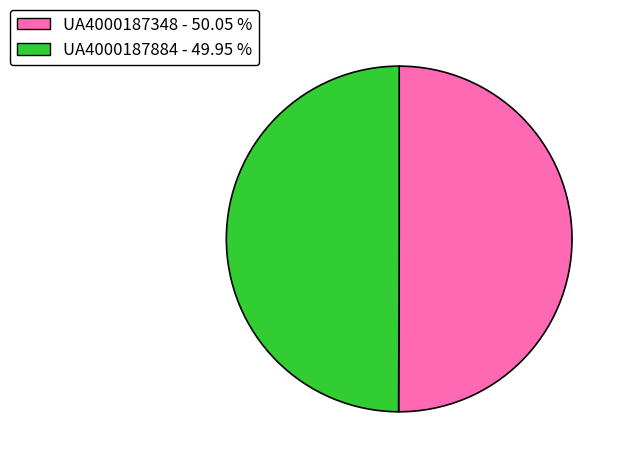

Do UA4000187884 and UA4000187348 together represent more than half of the pie?

Yes